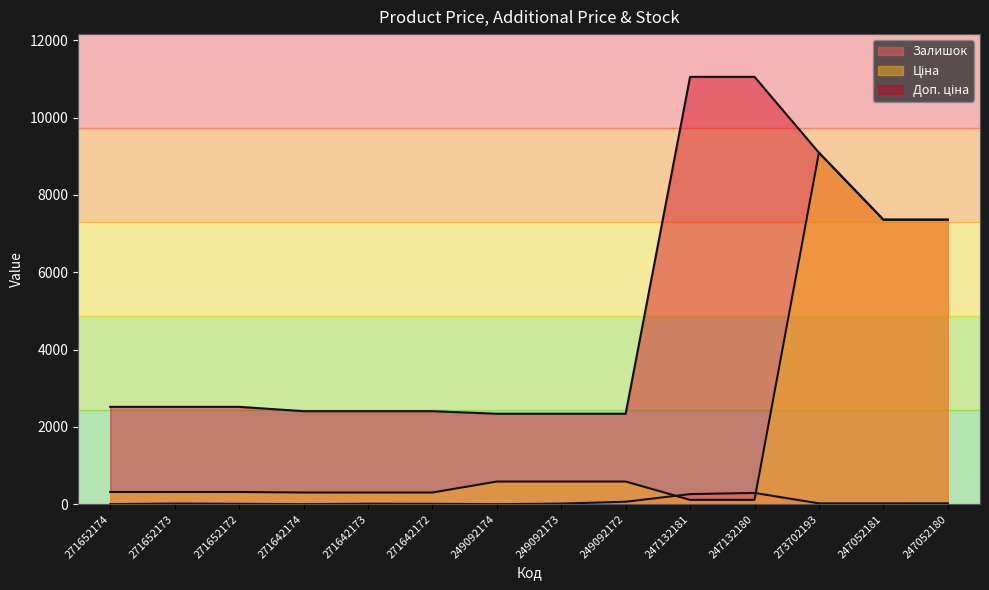

At which category is the sum across all series the highest?

273702193